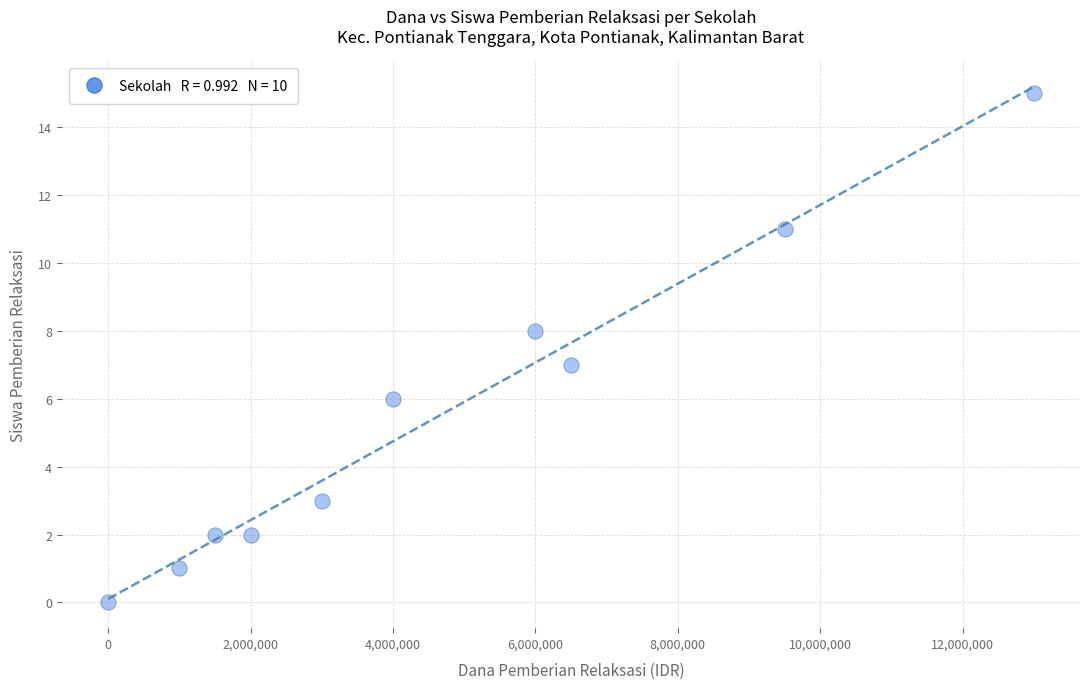

What is the average Y value?

6